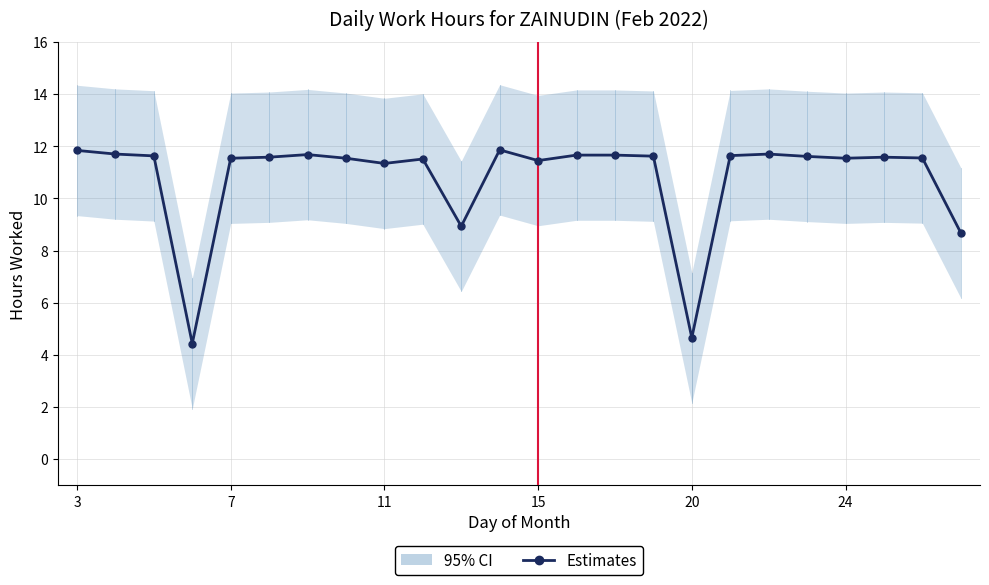

Where does the data first go above 11?

3